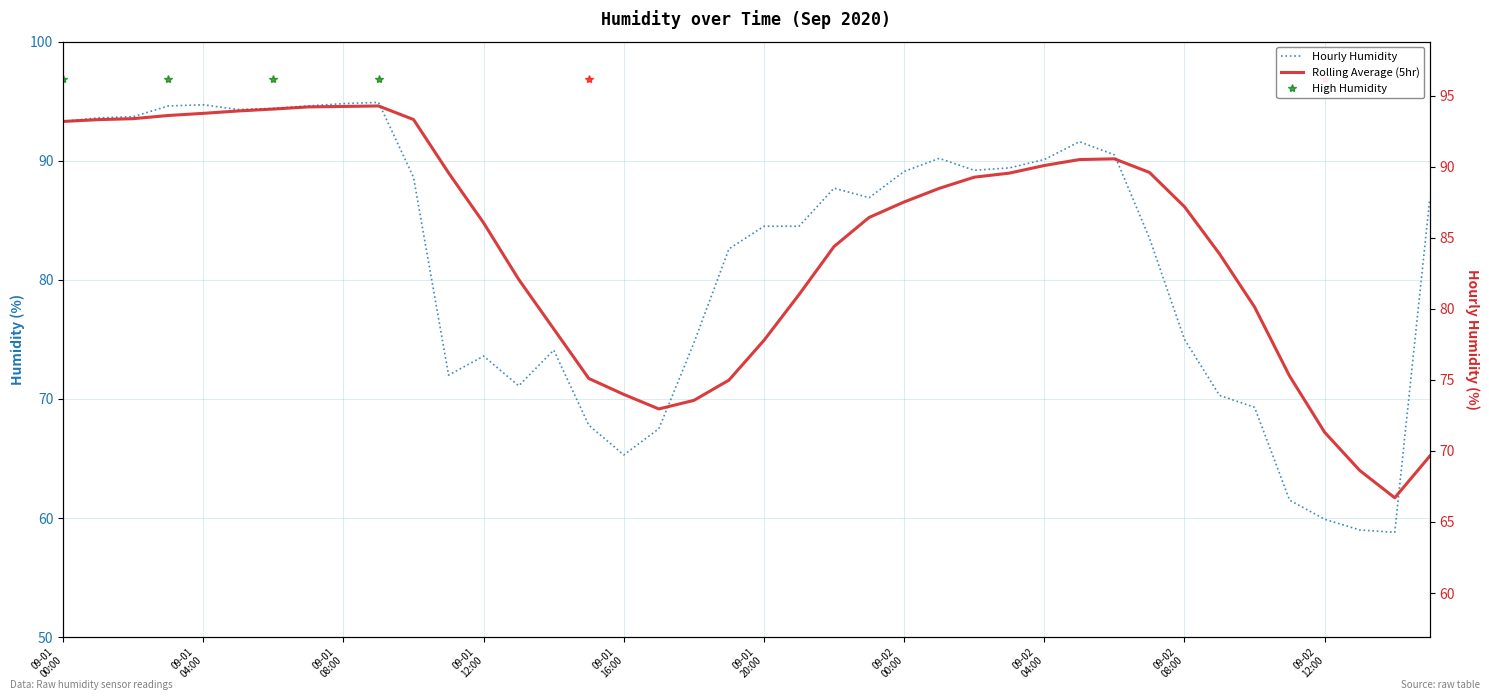

Which category has the lowest value across all series?

38